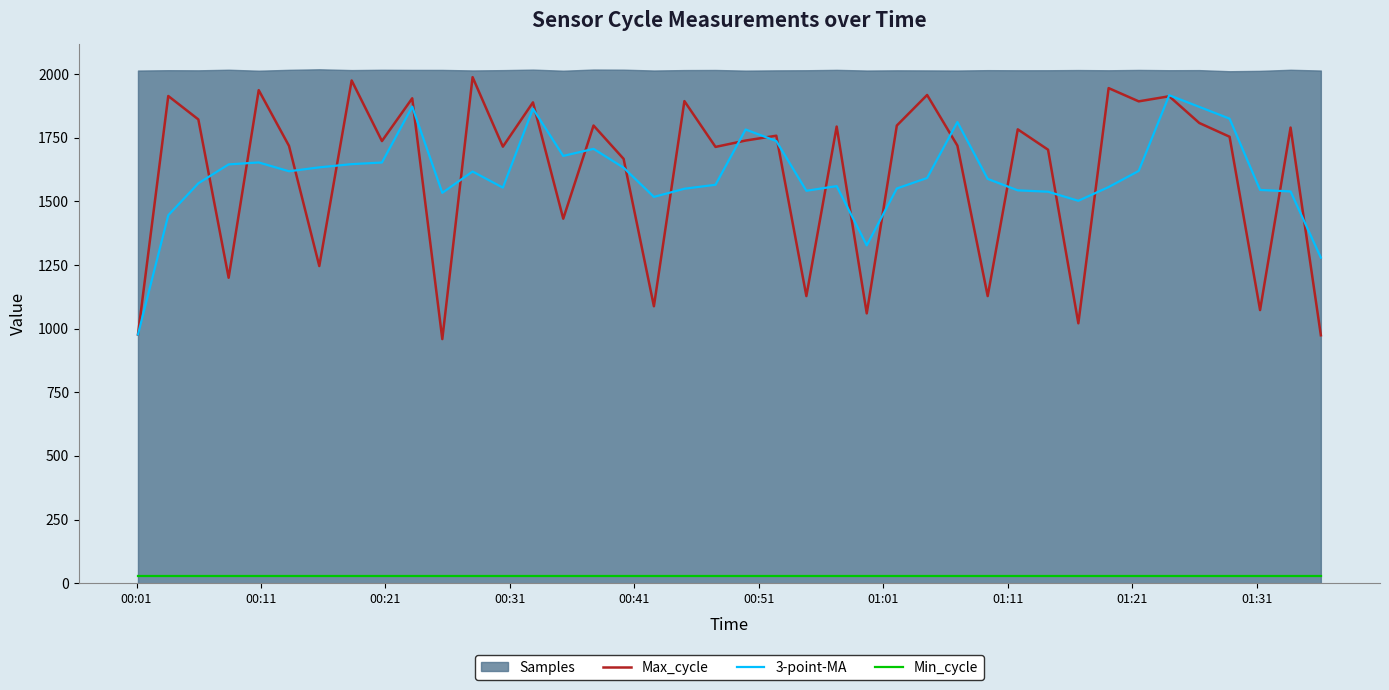

How many lines are shown in the chart?

3